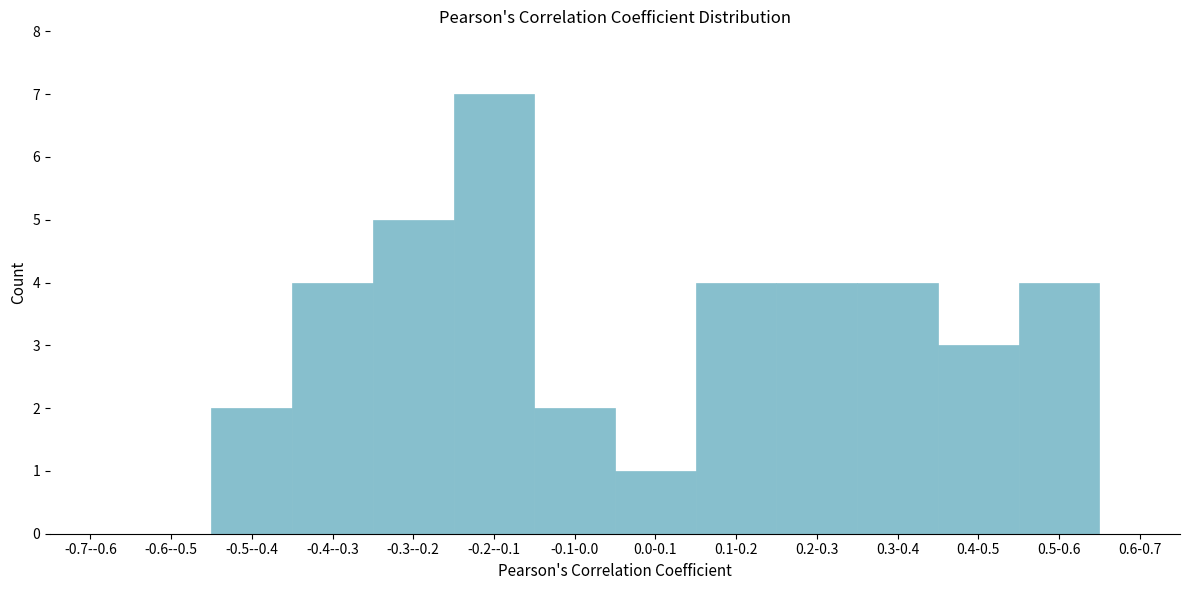

Reading left to right, what are all the values shown in this chart?

-0.7--0.6=0	-0.6--0.5=0	-0.5--0.4=2	-0.4--0.3=4	-0.3--0.2=5	-0.2--0.1=7	-0.1-0.0=2	0.0-0.1=1	0.1-0.2=4	0.2-0.3=4	0.3-0.4=4	0.4-0.5=3	0.5-0.6=4	0.6-0.7=0